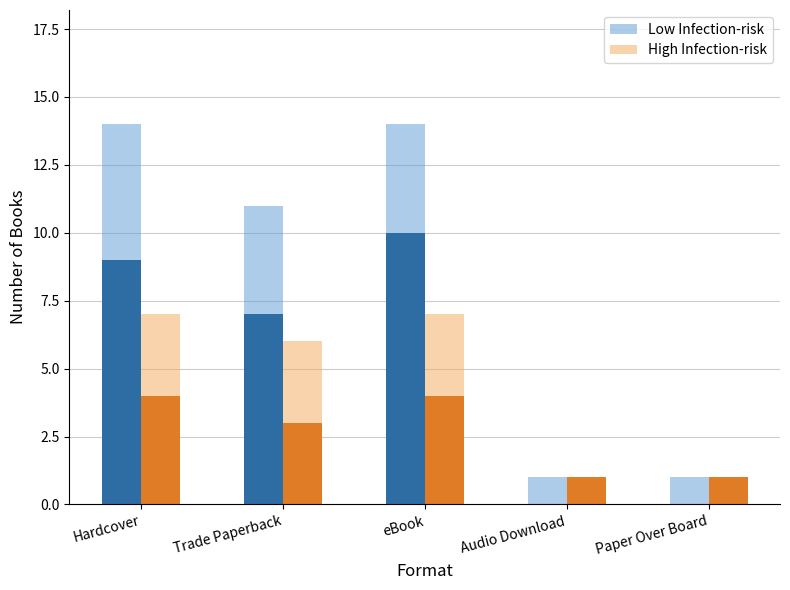

Rank the series at Audio Download from lowest to highest value.

Low Infection-risk, High Infection-risk